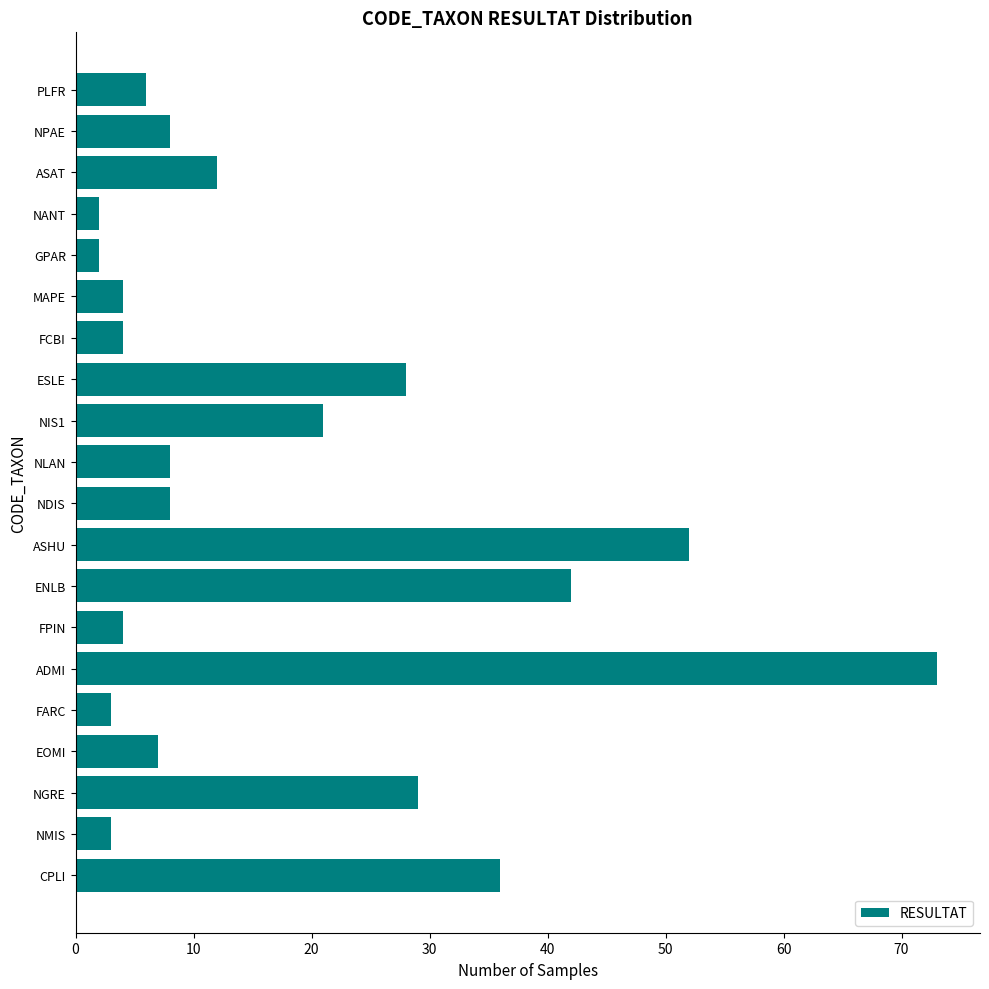

Is it true that the value at ENLB is 59?

False